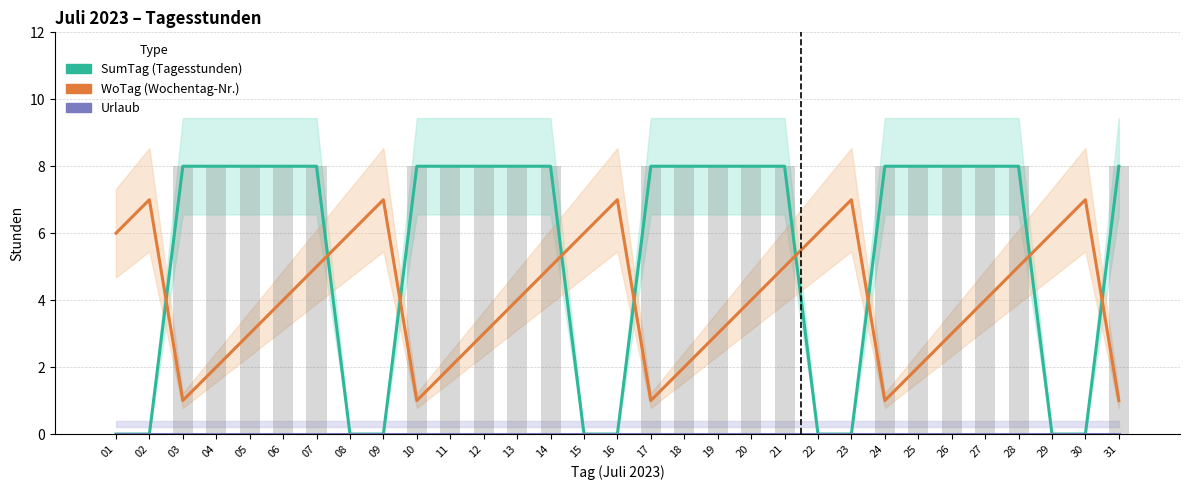

True or false: WoTag has a value of 2 at 31.

False